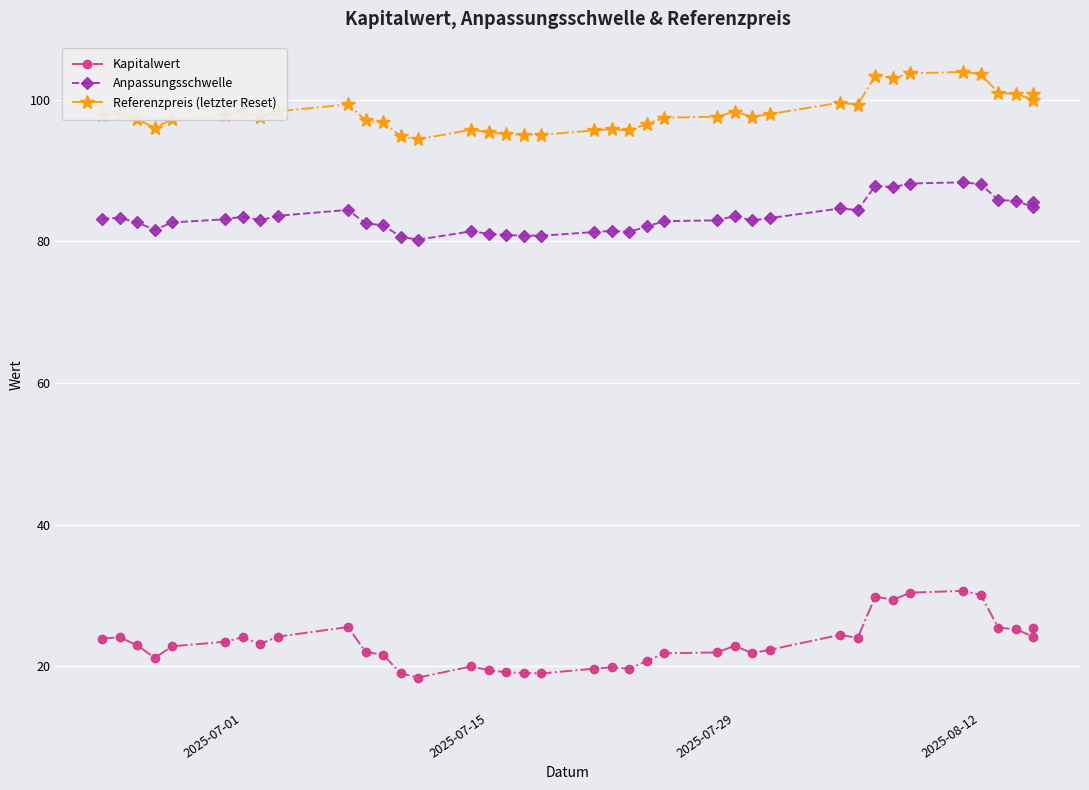

Rank the series by their maximum value, from lowest to highest.

Kapitalwert, Anpassungsschwelle, Referenzpreis (letzter Reset)